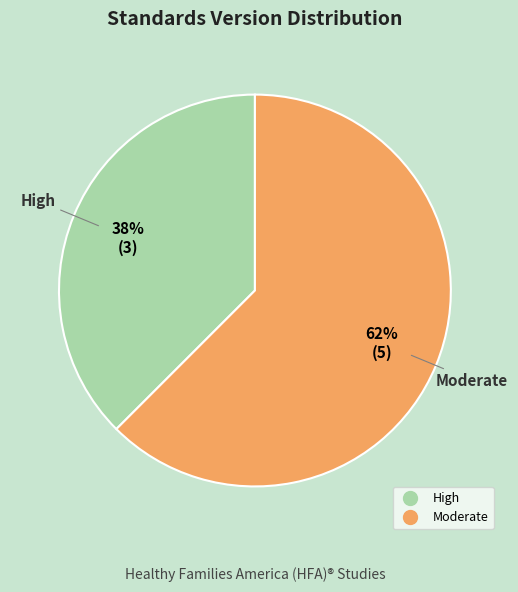

To the nearest percent, what is the average slice percentage?

50%